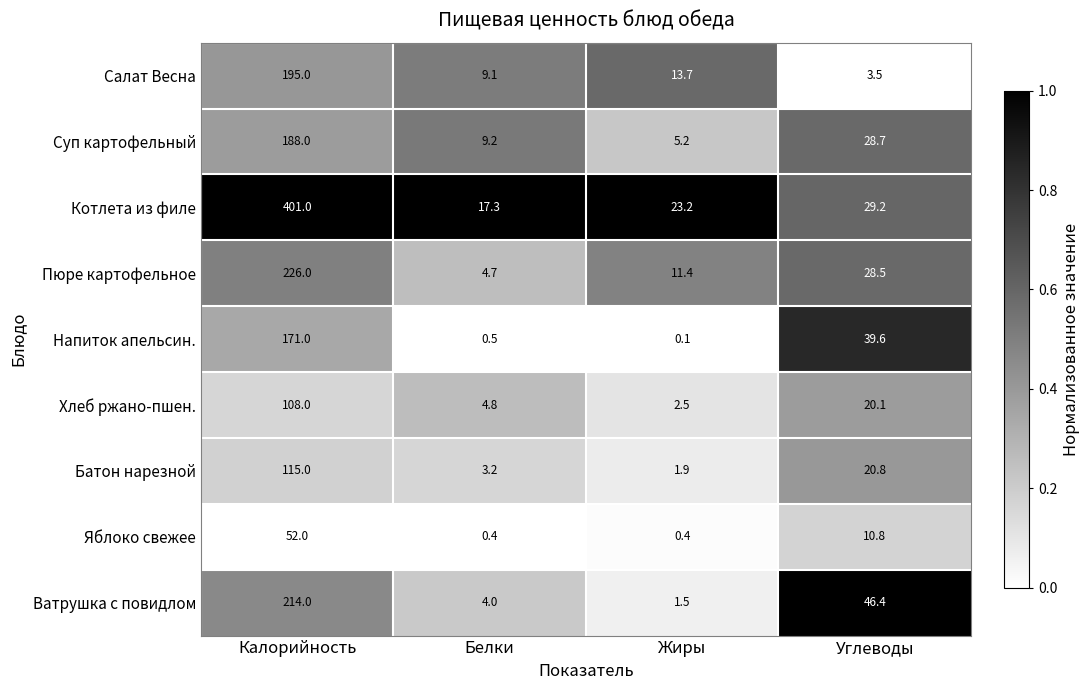

What is the sum of the Яблоко свежее values at Калорийность and Белки?

52.4